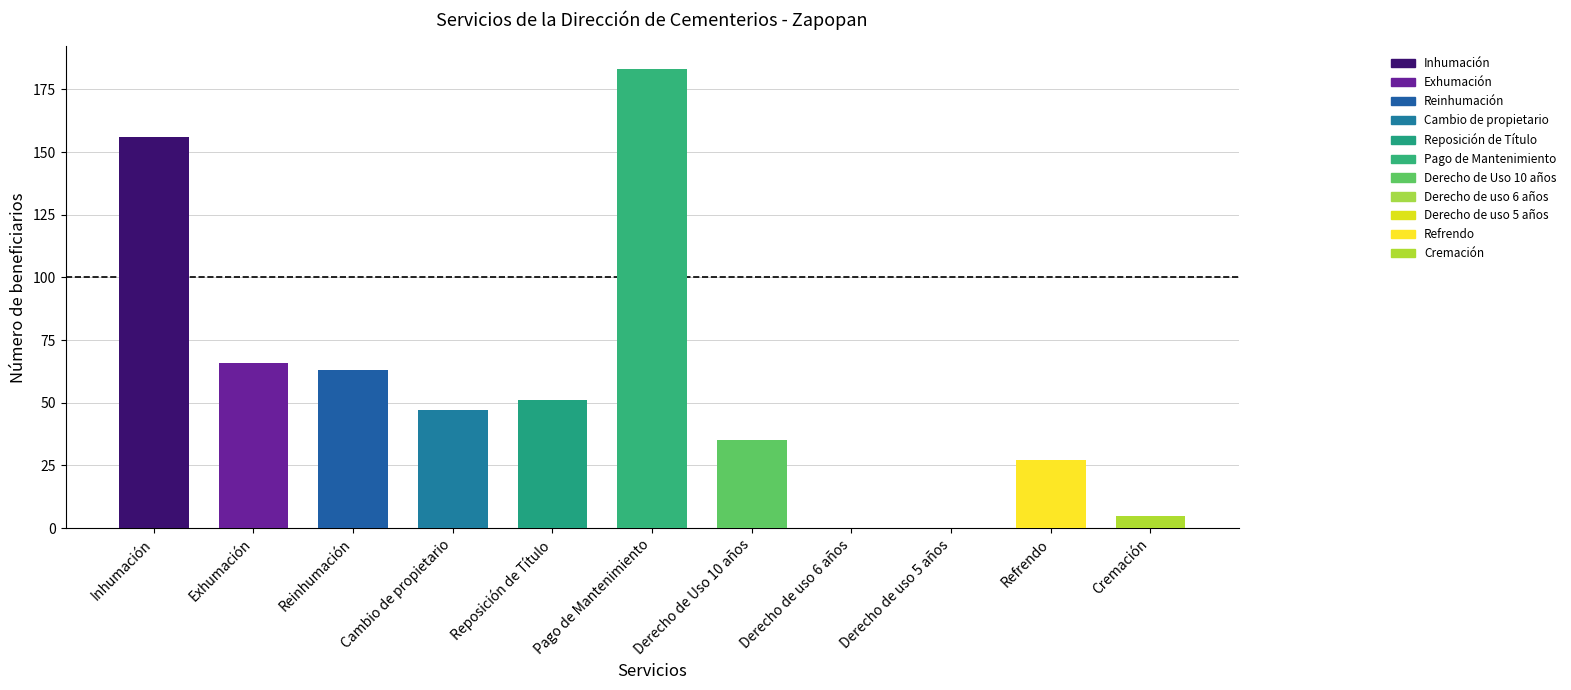

What is the sum of all values?

633